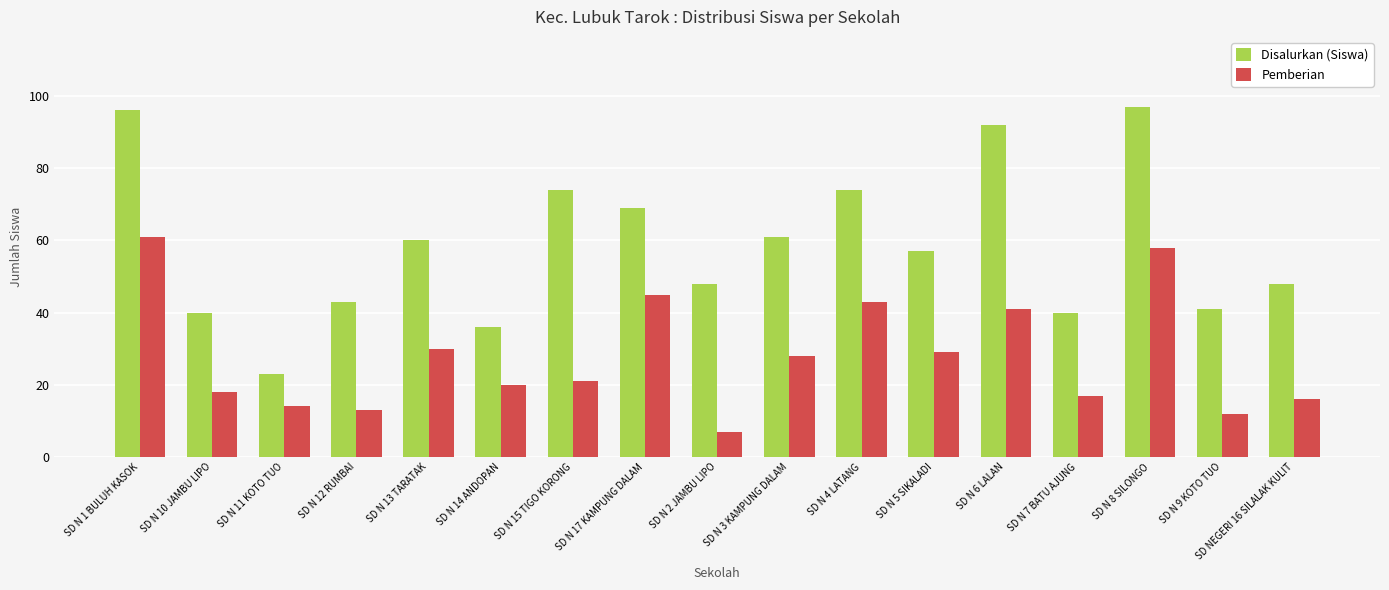

What is the difference between the maximum and second lowest values in the Pemberian series?

49